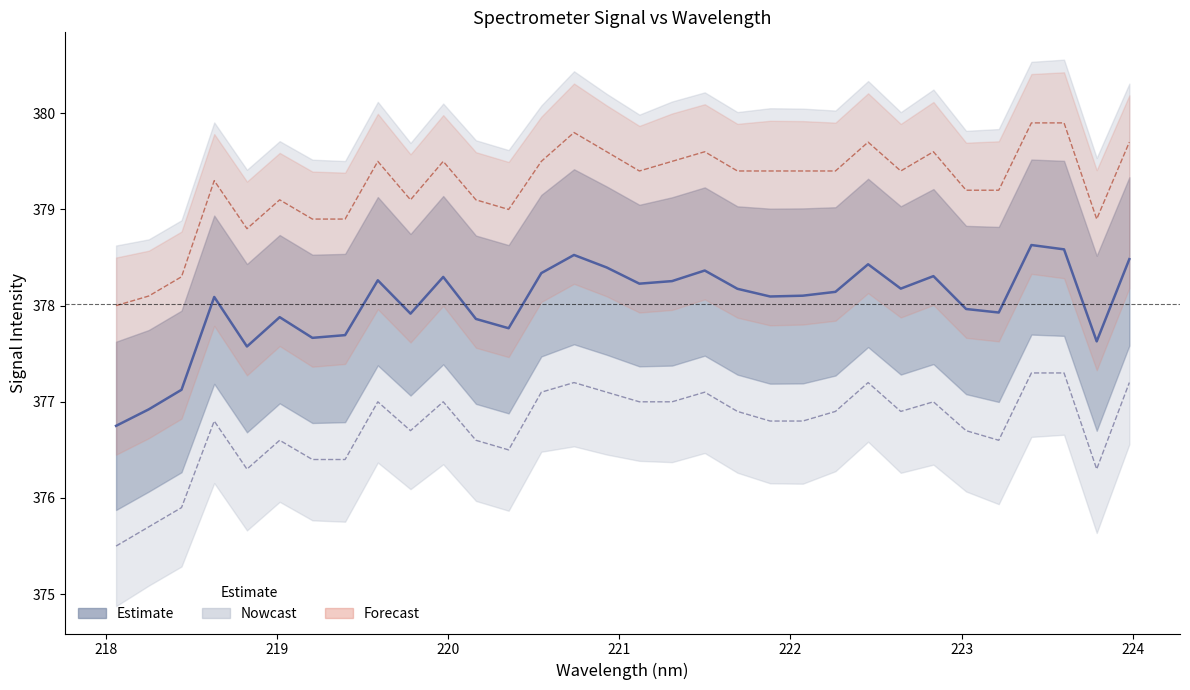

Reading right to left, transcribe all the data shown in this chart.

Estimate: 378.5	377.6	378.6	378.6	377.9	378.0	378.3	378.2	378.4	378.1	378.1	378.1	378.2	378.4	378.3	378.2	378.4	378.5	378.3	377.8	377.9	378.3	377.9	378.3	377.7	377.7	377.9	377.6	378.1	377.1	376.9	376.8
Nowcast: 377.2	376.3	377.3	377.3	376.6	376.7	377.0	376.9	377.2	376.9	376.8	376.8	376.9	377.1	377.0	377.0	377.1	377.2	377.1	376.5	376.6	377.0	376.7	377.0	376.4	376.4	376.6	376.3	376.8	375.9	375.7	375.5
Forecast: 379.7	378.9	379.9	379.9	379.2	379.2	379.6	379.4	379.7	379.4	379.4	379.4	379.4	379.6	379.5	379.4	379.6	379.8	379.5	379.0	379.1	379.5	379.1	379.5	378.9	378.9	379.1	378.8	379.3	378.3	378.1	378.0